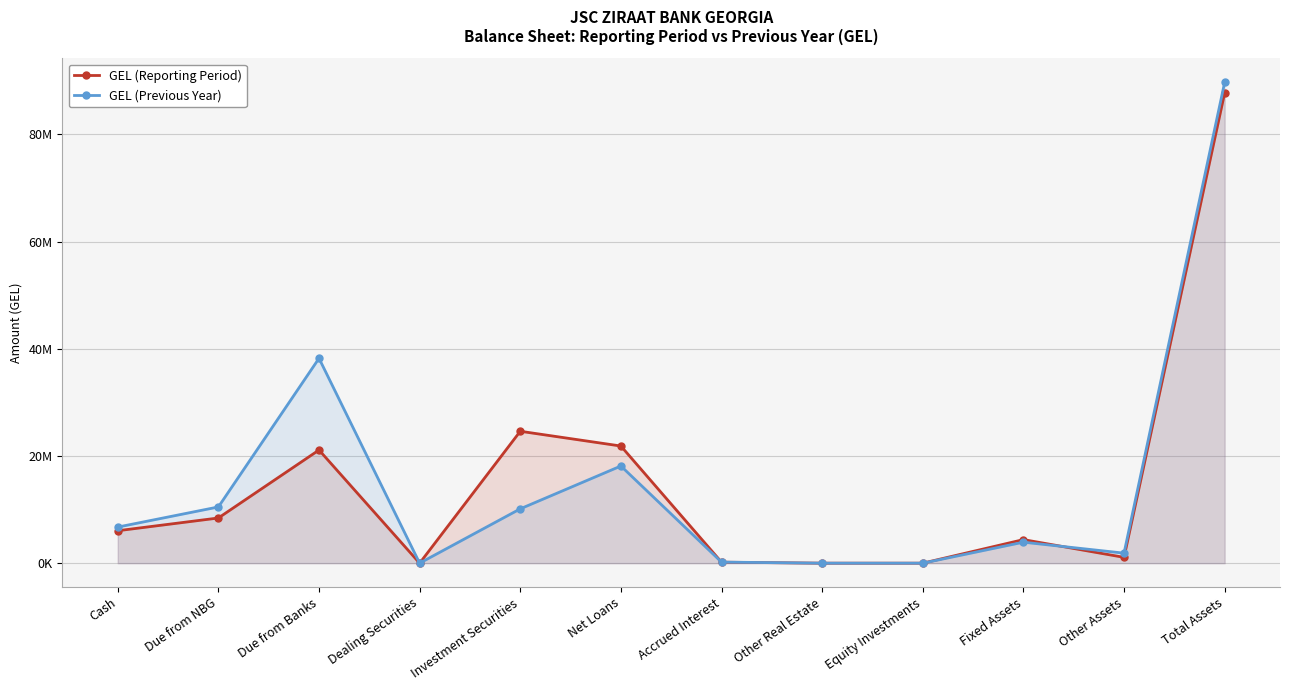

Reading right to left, what are all the values shown in this chart?

GEL (Reporting Period): 87751852	1086158	4398753	0	0	186085	21861108	24615827	0	21116514	8432933	6054474
GEL (Previous Year): 89721554	1870654	3917049	0	0	200162	18134326	10139451	0	38229957	10493147	6736808